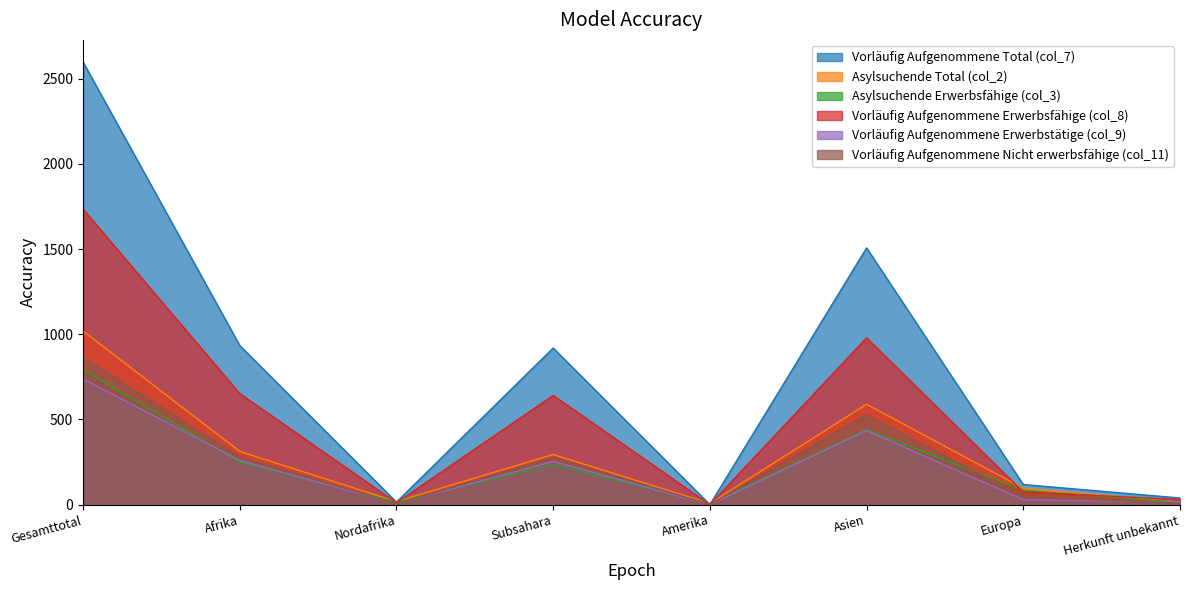

Does the chart have visible grid lines?

No